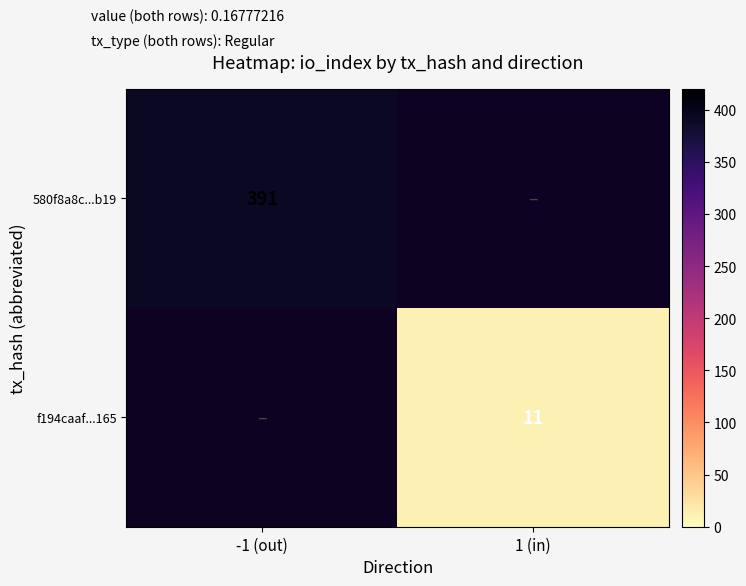

At which category does the chart reach its minimum across all series?

1 (in)